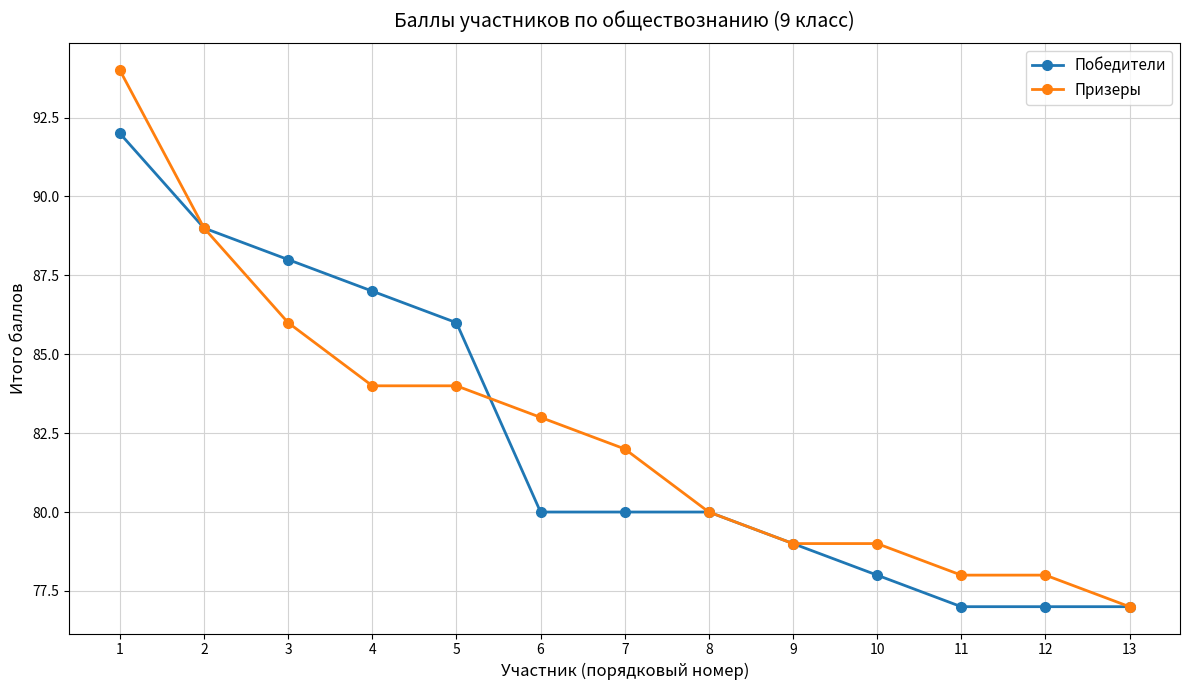

How many distinct data groups are displayed?

2